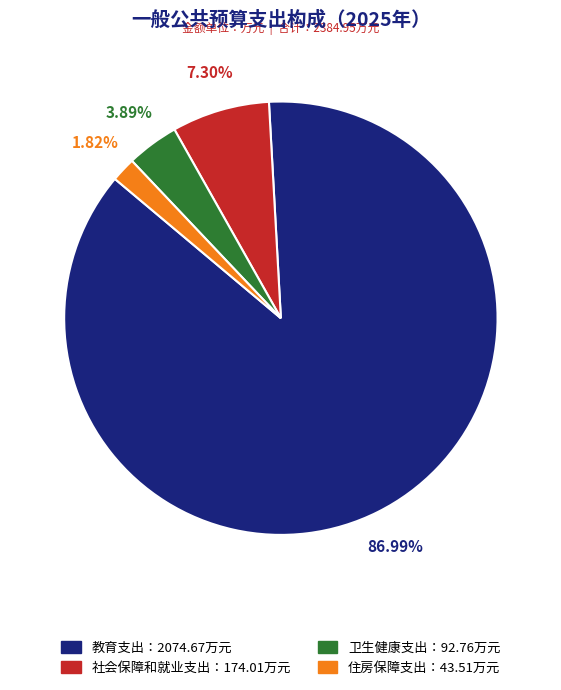

Is there a majority slice in this chart?

Yes